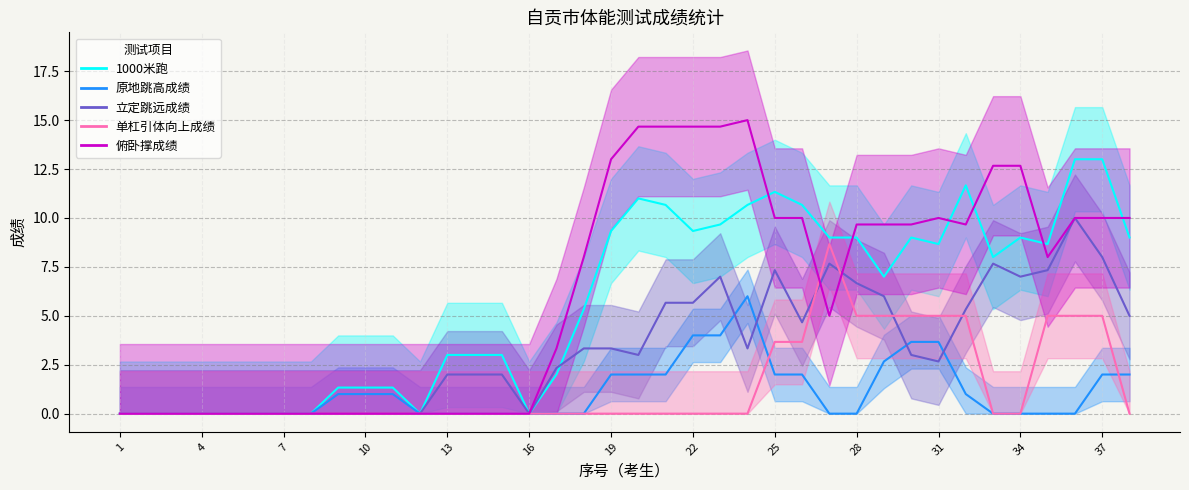

True or false: 原地跳高成绩 and 单杠引体向上成绩 cross at least once.

True